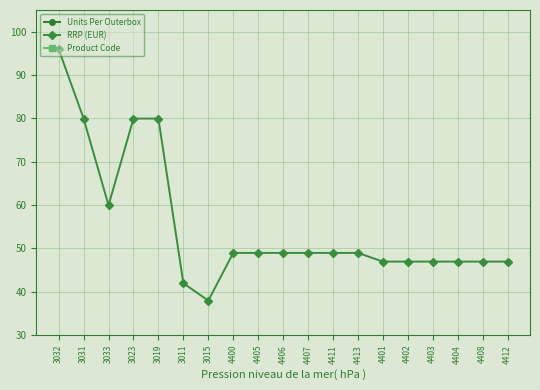

Is it true that Units Per Outerbox equals 5.0 at 4408?

True